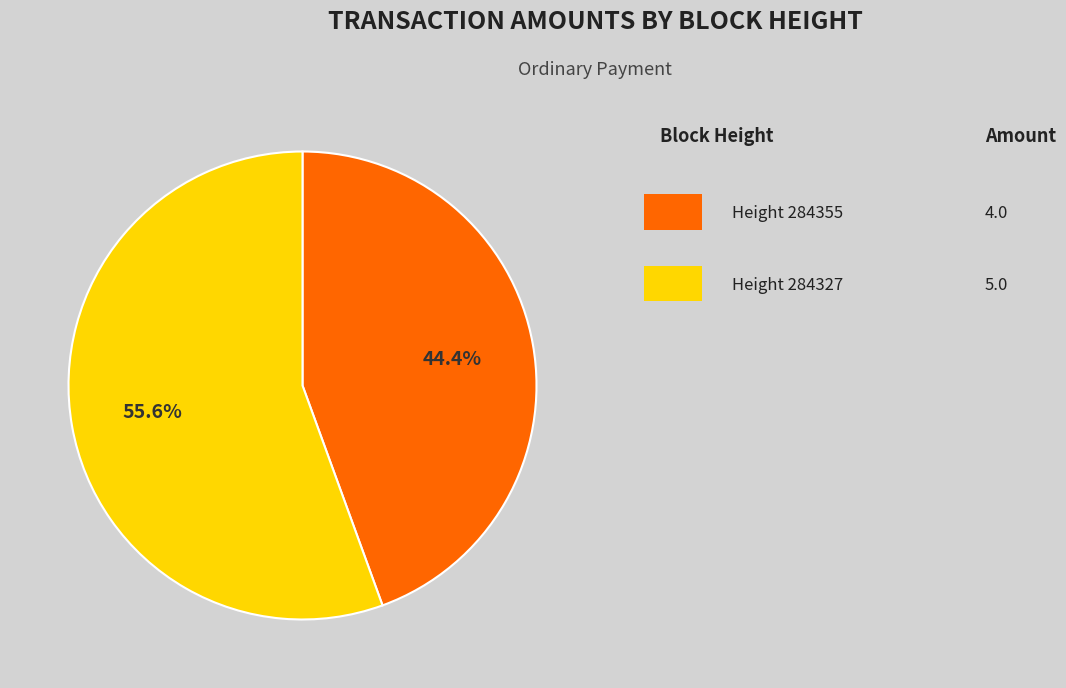

To the nearest percent, what is the average slice percentage?

50%